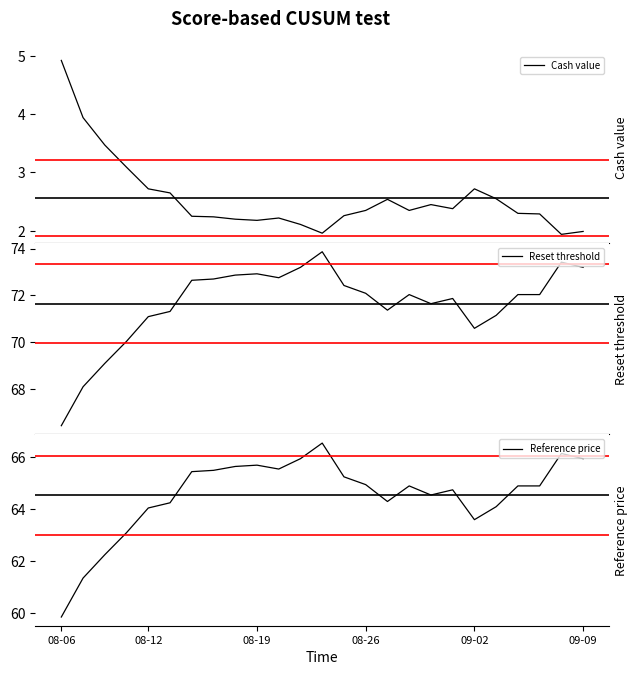

At which label does Reference price reach its minimum?

08-06